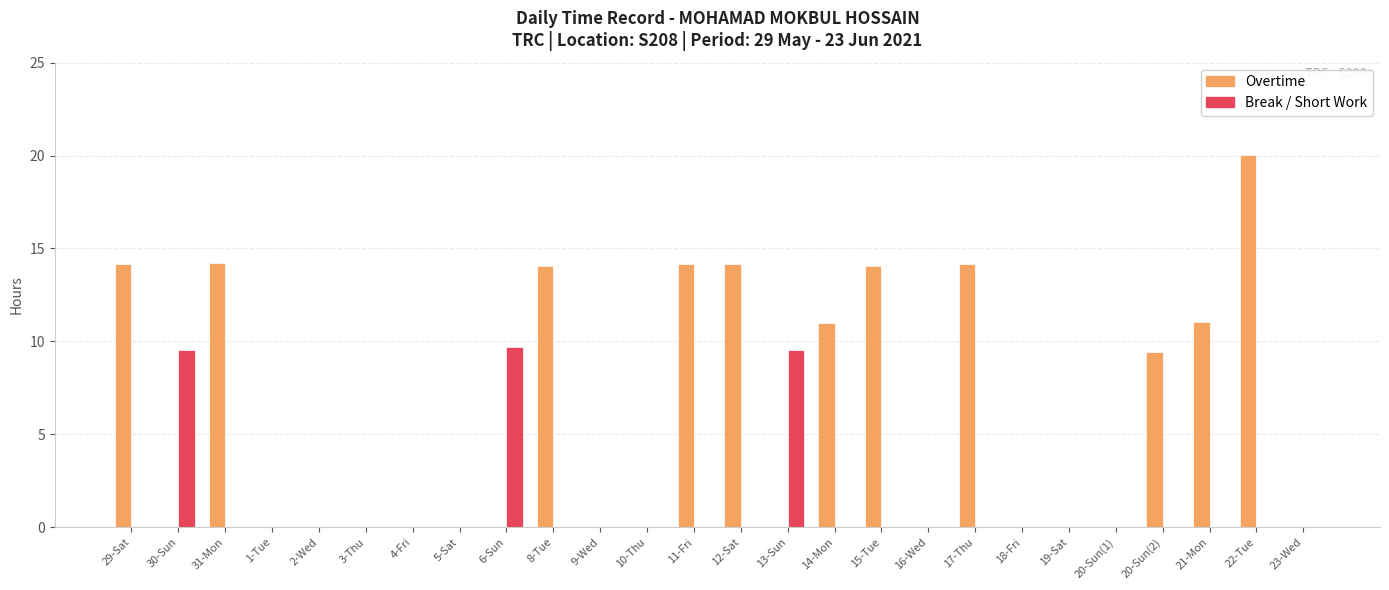

Between 10-Thu and 13-Sun, which series saw the biggest shift?

Break / Short Work